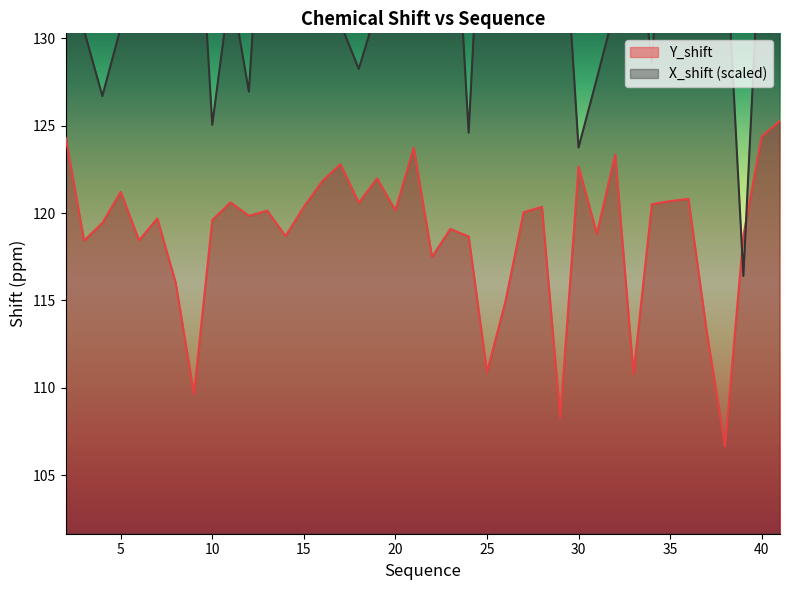

Reading left to right, list all the values displayed in this chart.

Y_shift: 2=124.3	3=118.4	4=119.4	5=121.2	6=118.4	7=119.7	8=116.0	9=109.6	10=119.6	11=120.6	12=119.8	13=120.1	14=118.7	15=120.4	16=121.8	17=122.8	18=120.6	19=122.0	20=120.2	21=123.7	22=117.5	23=119.1	24=118.7	25=110.9	26=114.9	27=120.0	28=120.4	29=108.3	30=122.7	31=118.8	32=123.4	33=110.8	34=120.5	35=120.7	36=120.8	37=113.2	38=106.7	39=118.7	40=124.4	41=125.3
X_shift: 2=160.2	3=130.5	4=126.7	5=130.6	6=146.3	7=147.5	8=140.1	9=143.0	10=125.1	11=133.1	12=127.0	13=143.6	14=148.1	15=146.3	16=143.4	17=130.9	18=128.3	19=131.7	20=137.3	21=137.2	22=136.6	23=143.1	24=124.6	25=145.3	26=133.3	27=146.4	28=137.0	29=140.4	30=123.8	31=127.7	32=131.8	33=137.9	34=128.6	35=143.3	36=144.2	37=158.8	38=136.5	39=116.4	40=137.9	41=145.0